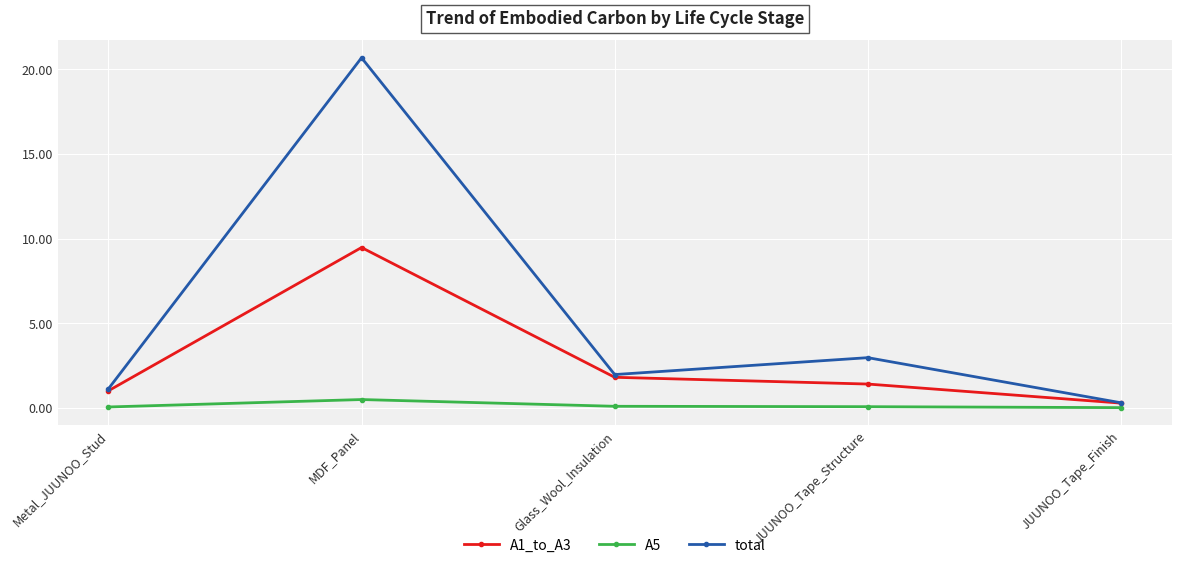

Does the chart have visible grid lines?

Yes